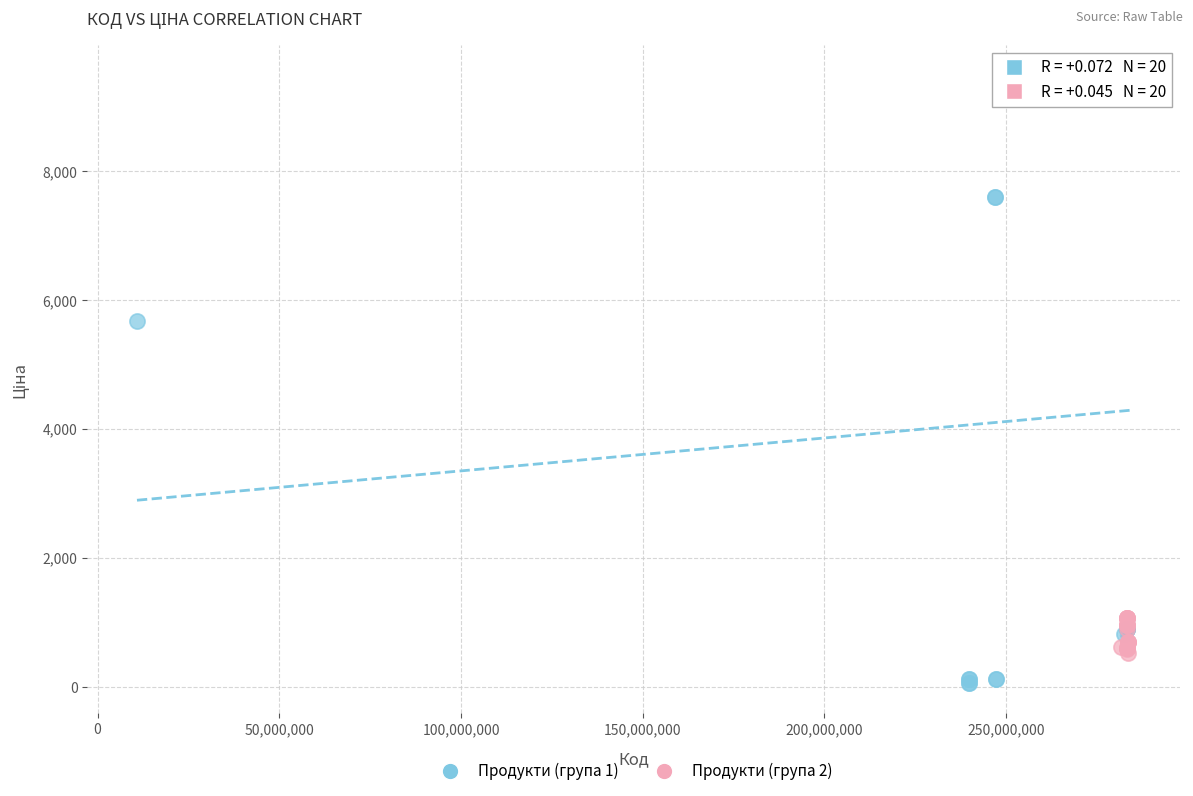

Which series contains the lowest Y value?

Продукти (група 1)